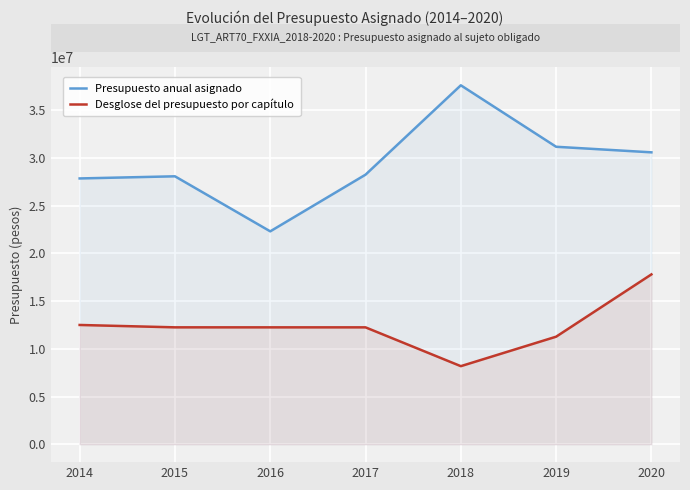

At how many categories does at least one series exceed 14638340?

7